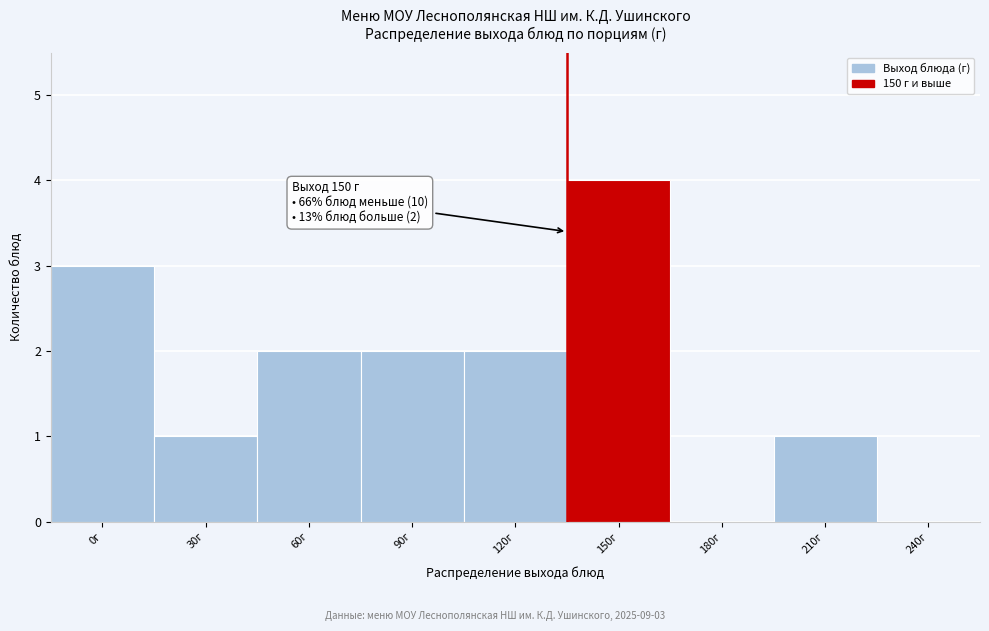

Reading left to right, transcribe all the data shown in this chart.

0г=3	30г=1	60г=2	90г=2	120г=2	150г=4	180г=0	210г=1	240г=0